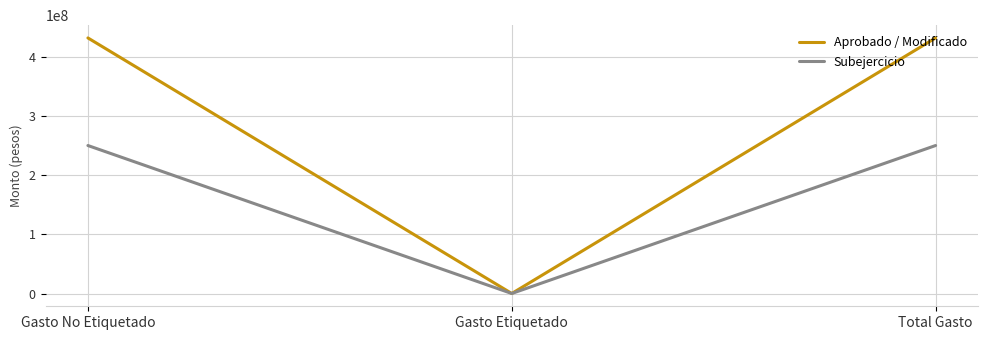

Which series has the largest total across all categories?

Aprobado / Modificado